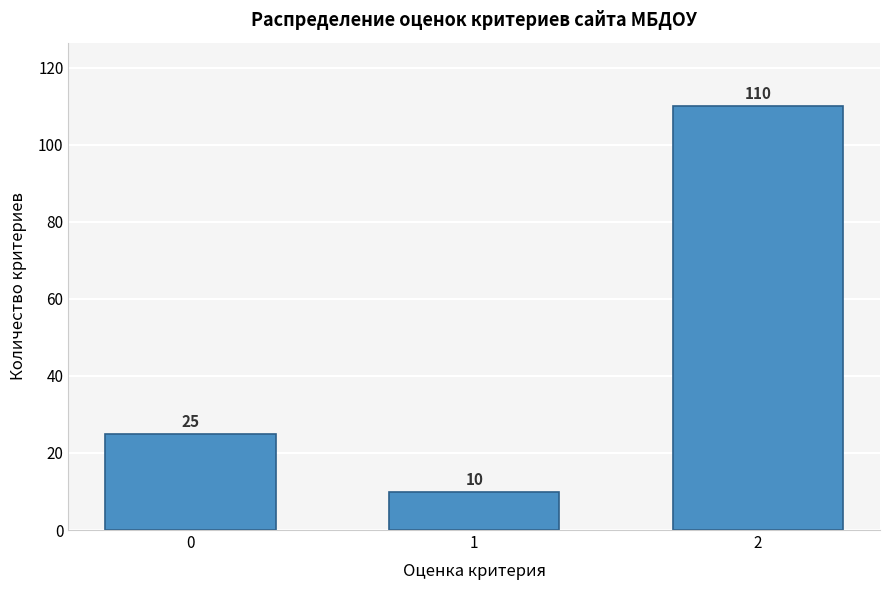

Reading left to right, list all the values displayed in this chart.

25	10	110